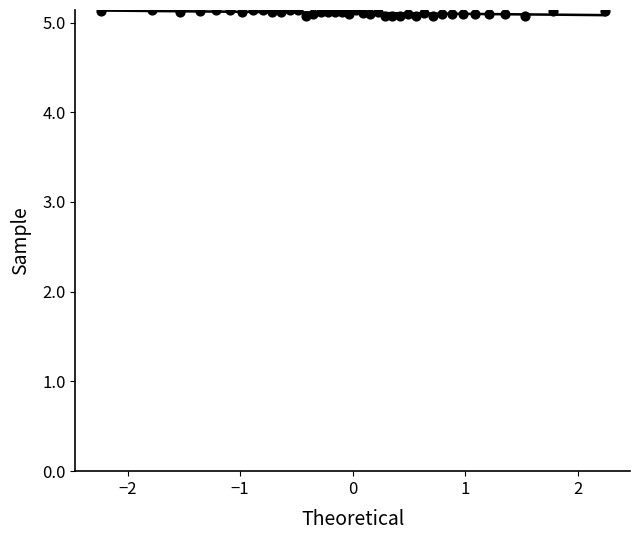

What is the range of X values (max minus min)?

4.5